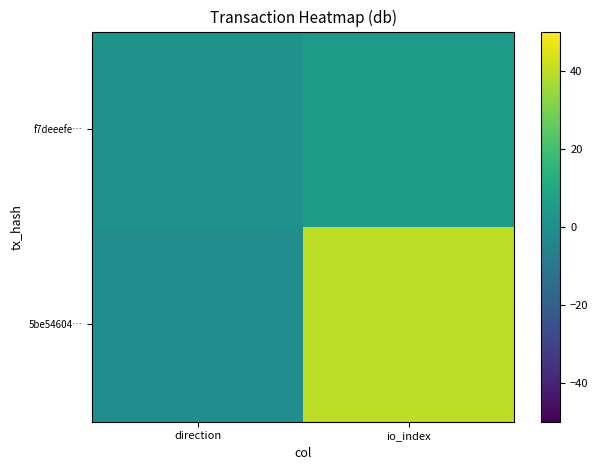

How many categories are shown in the chart?

2